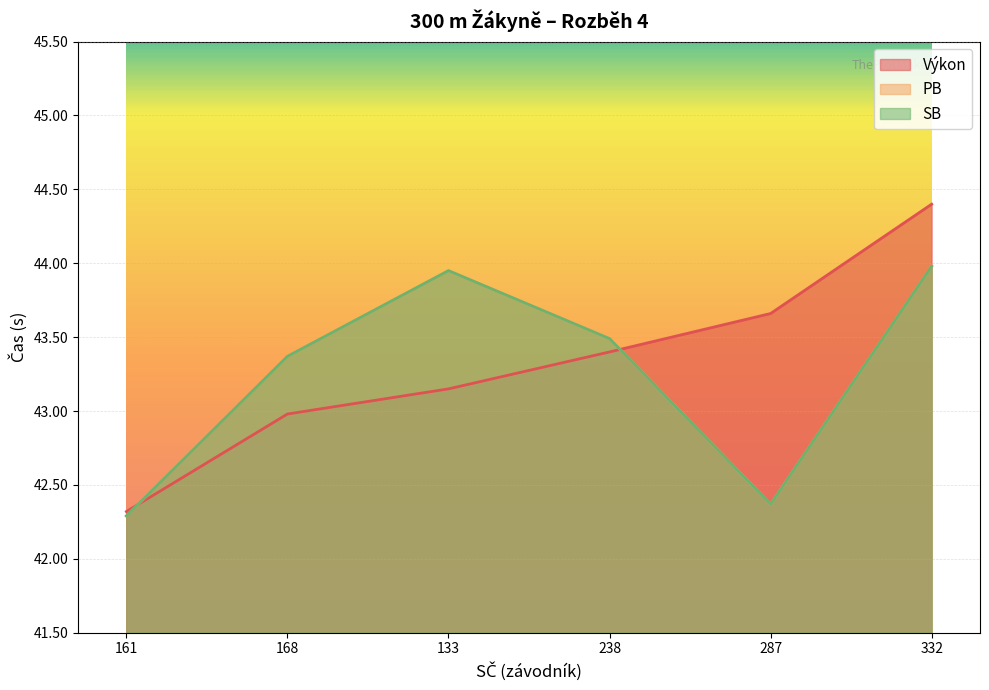

Rank the categories by Výkon value from lowest to highest.

161, 168, 133, 238, 287, 332